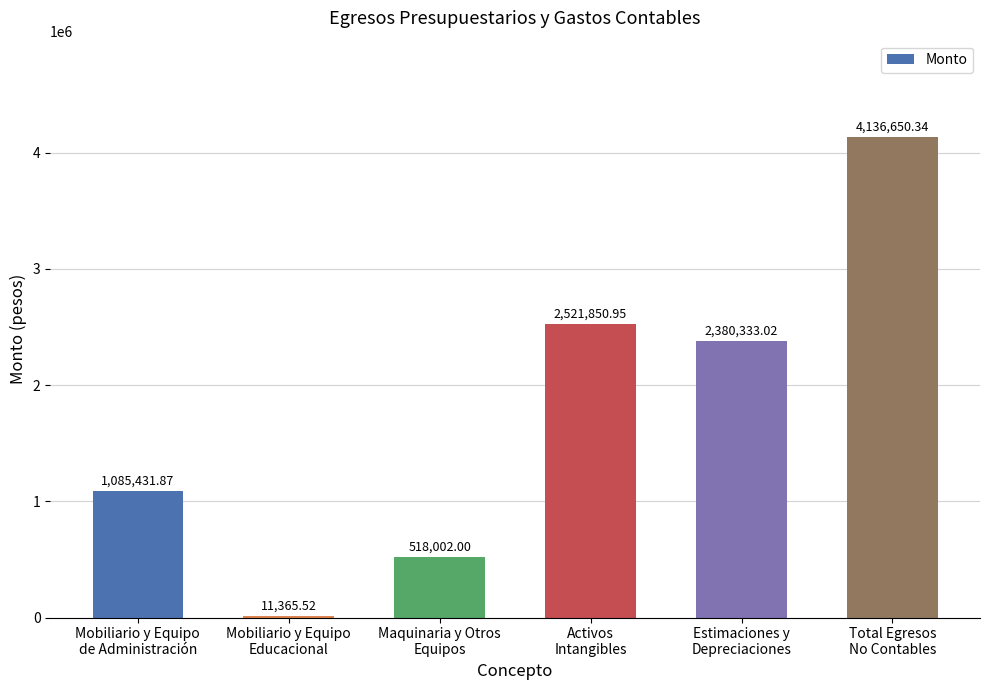

What is the sum of all values?

10653633.7